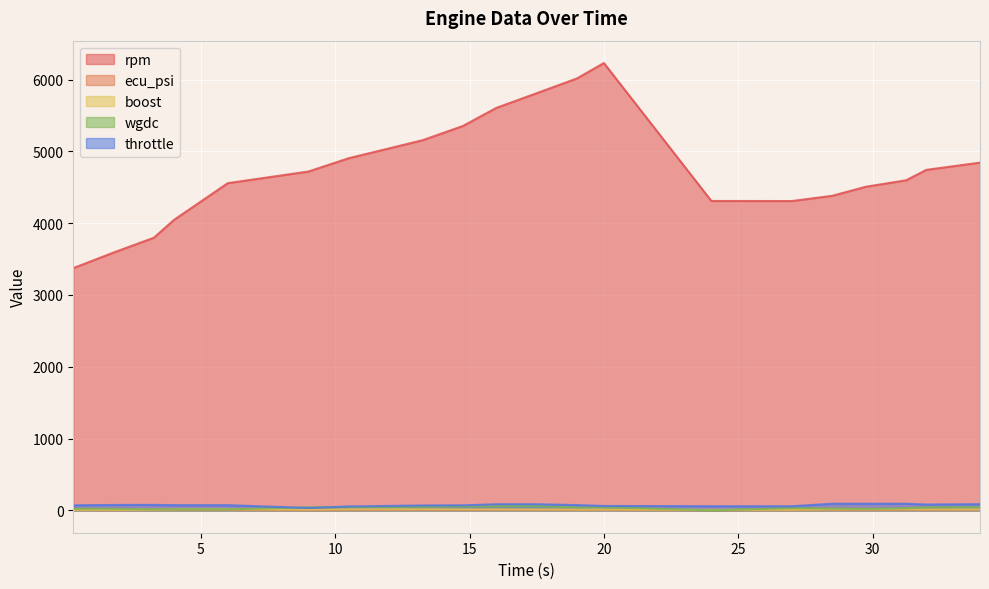

Count the number of categories in the chart.

20